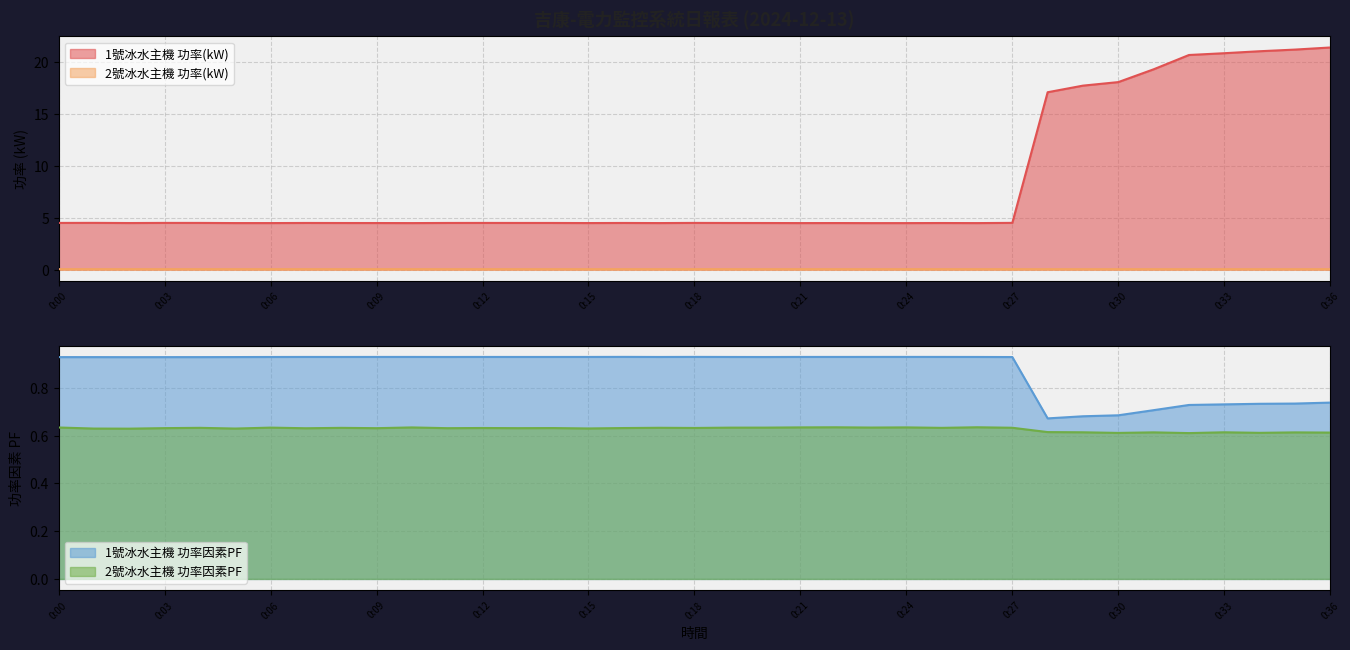

At which category is the sum across all series the highest?

0:36